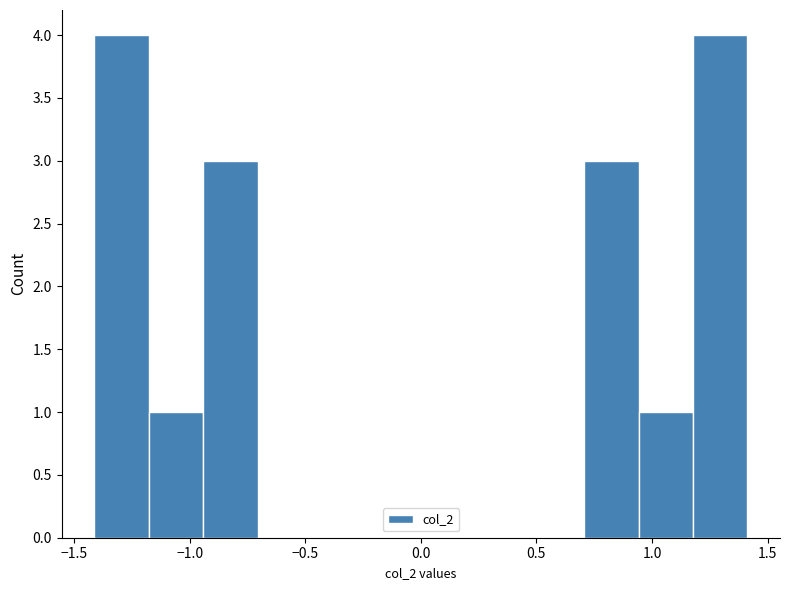

Reading left to right, transcribe this chart: for each bar, give the range it covers on the x-axis and its height. Neither the bar edges nor the heights are printed on the chart, so give them approximately, as read against the axes.

-1.40 to -1.20: 4
-1.20 to -0.95: 1
-0.95 to -0.70: 3
-0.70 to -0.45: 0
-0.45 to -0.25: 0
-0.25 to 0.00: 0
0.00 to 0.25: 0
0.25 to 0.45: 0
0.45 to 0.70: 0
0.70 to 0.95: 3
0.95 to 1.20: 1
1.20 to 1.40: 4